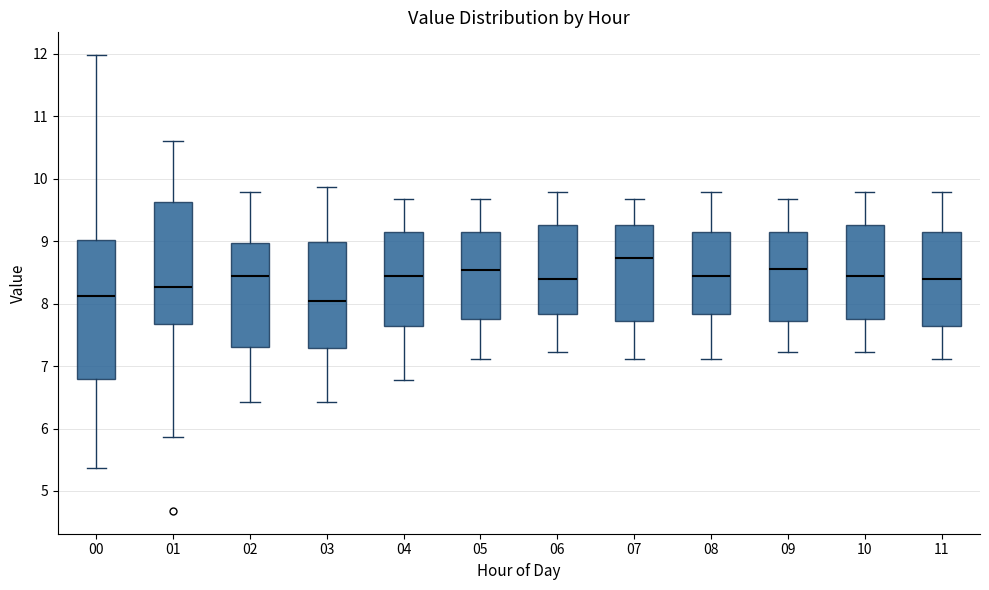

Comparing the boxes themselves (not the whiskers), which one is the tallest?

00